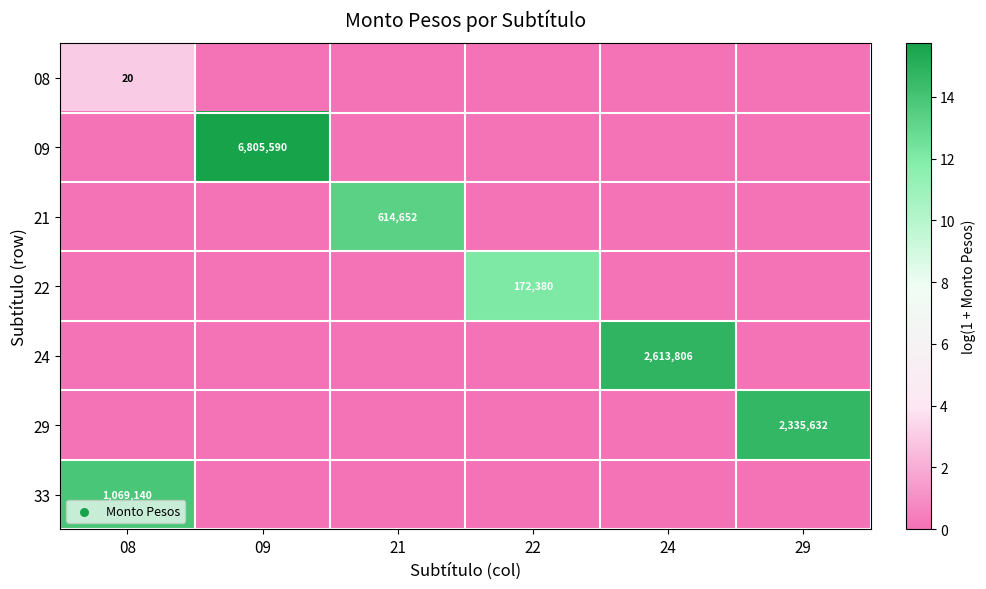

Which category has the lowest value across all series?

09